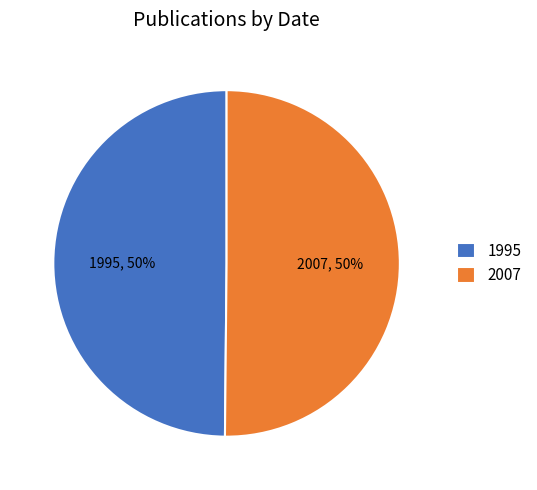

Do 2007 and 1995 together represent more than half of the pie?

Yes